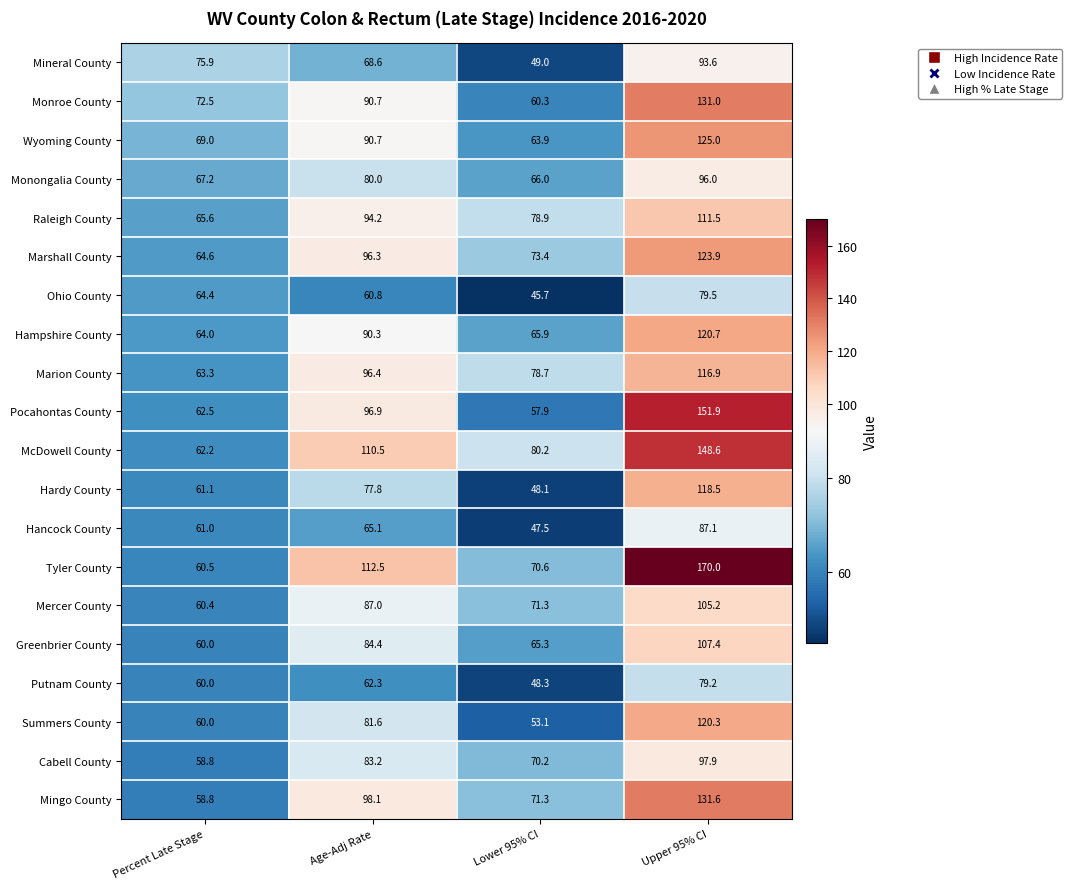

At how many categories does at least one series exceed 141?

1